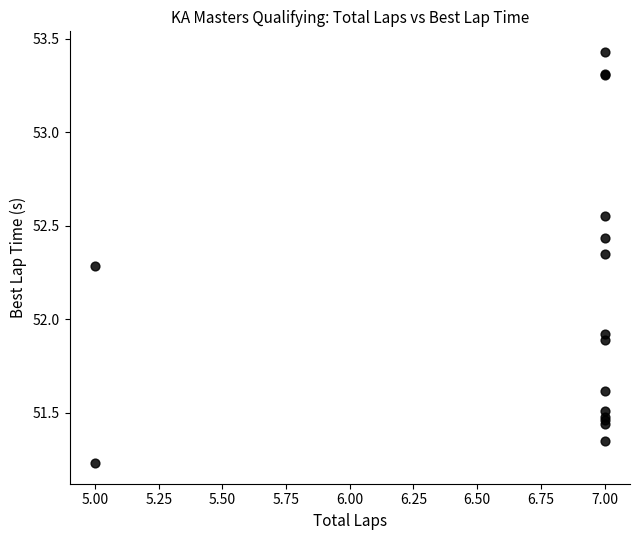

What Y value in the scatter plot is closest to 52?

51.9